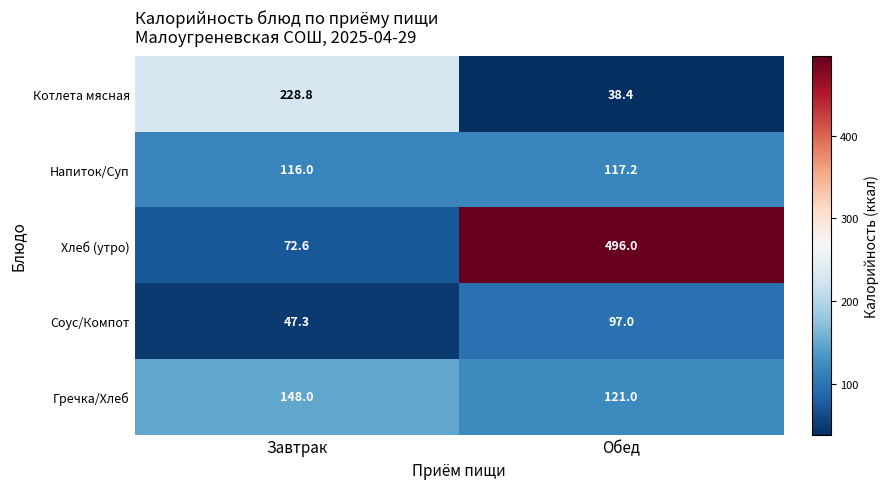

Which category has the lowest value across all series?

Обед